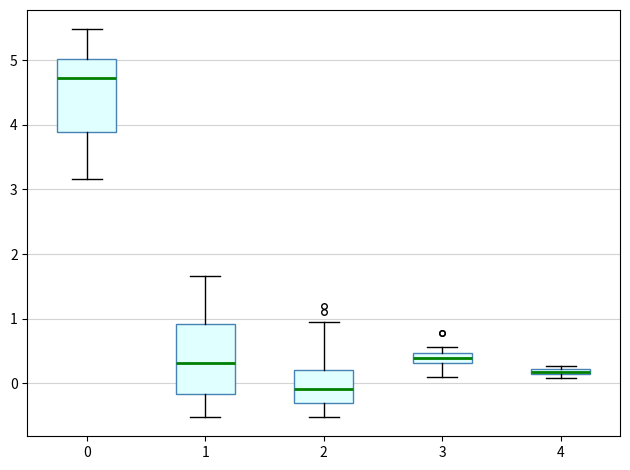

Where is the lower edge of the box at x = 1 on the y-axis? The values are not printed on the chart, so give them approximately, as read against the axis.

-0.2